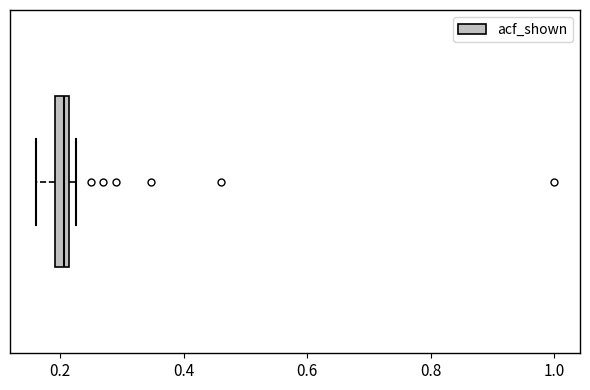

Where is the left edge of the box on the x-axis? The values are not printed on the chart, so give them approximately, as read against the axis.

0.20